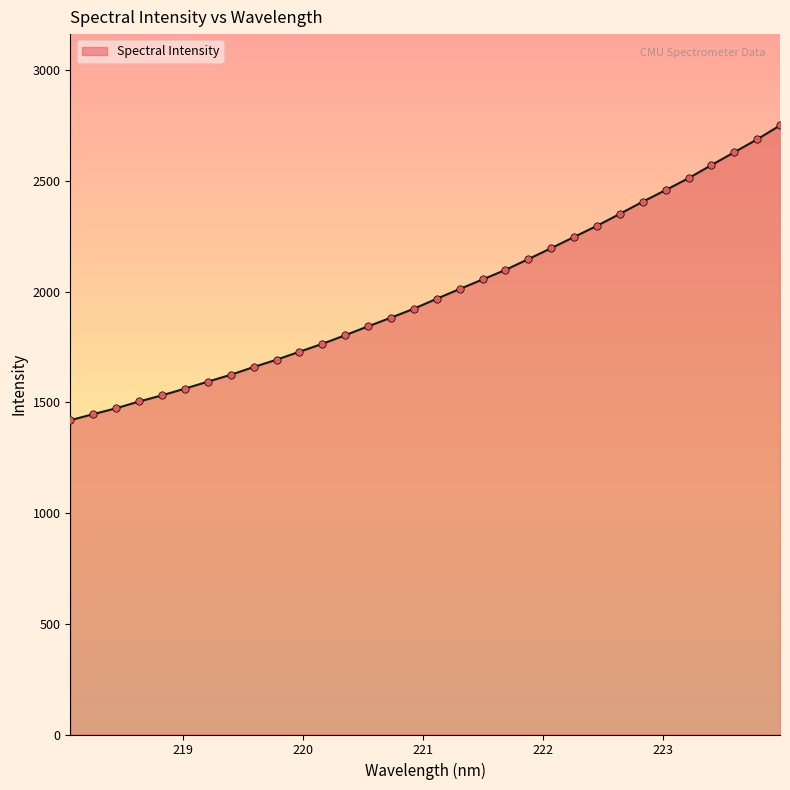

What is the minimum value shown in the chart?

1419.3